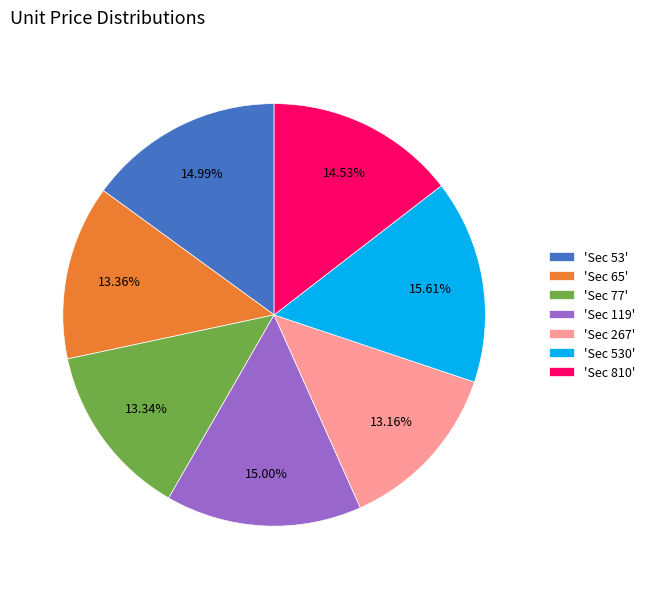

Does 'Sec 267' represent more than half of the total?

No